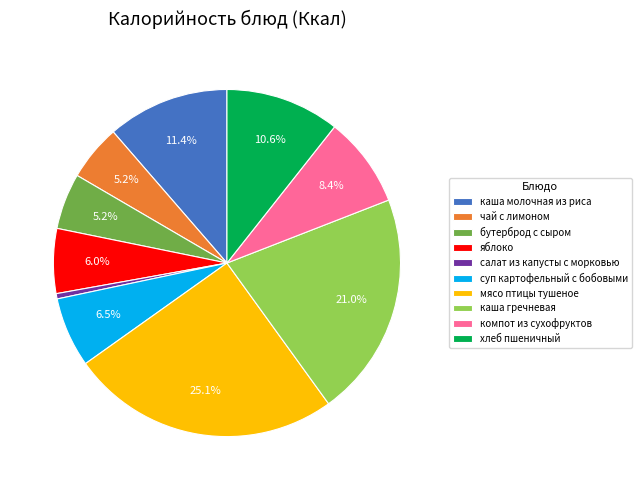

What percentage is the каша гречневая slice, to the nearest percent?

21%